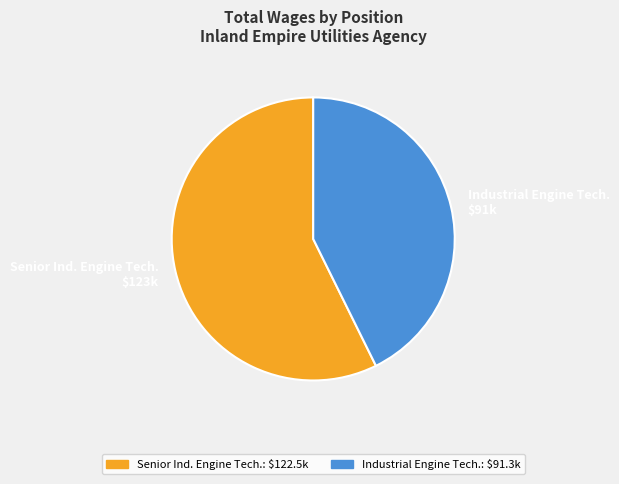

Is it true that Industrial Engine Tech. $91k is 55% of the pie?

False